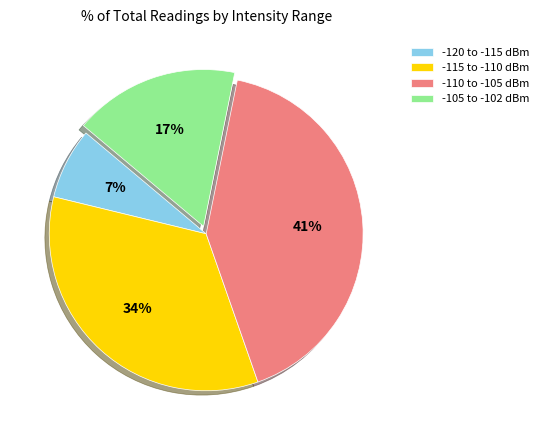

The -110 to -105 dBm slice represents 47% of the pie. True or false?

False